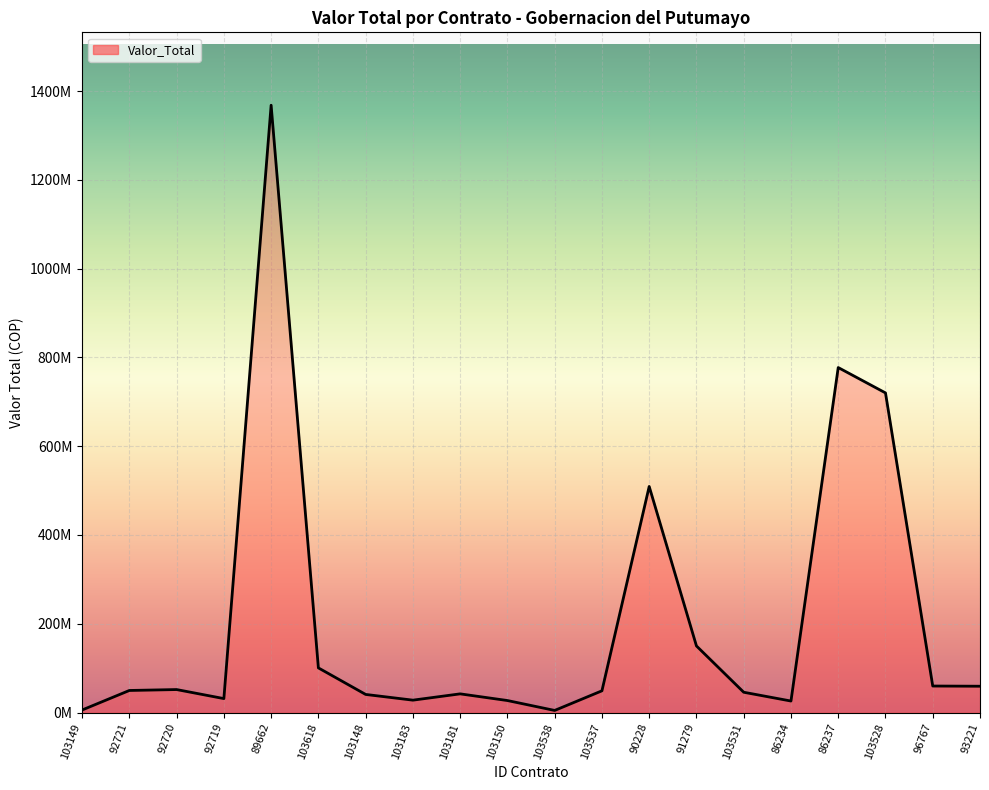

Rank the categories by value from lowest to highest.

103538, 103149, 86234, 103150, 103183, 92719, 103148, 103181, 103531, 103537, 92721, 92720, 93221, 96767, 103618, 91279, 90228, 103528, 86237, 89662